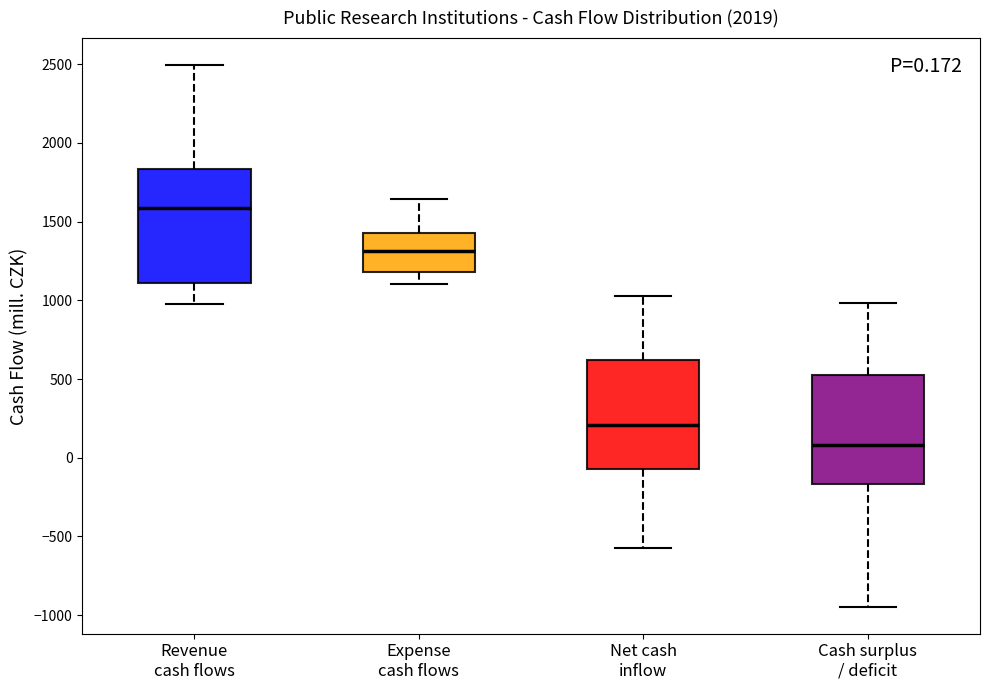

Which box has the highest median line?

Revenue cash flows